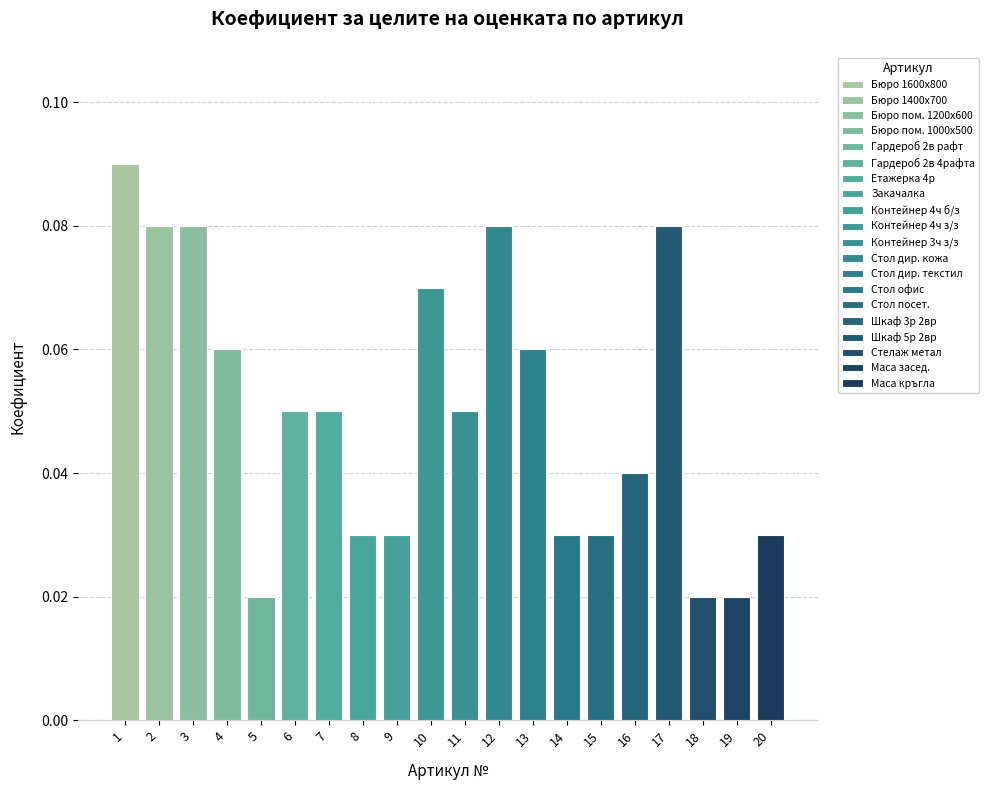

The chart shows a value of 0.0 at 19. True or false?

False